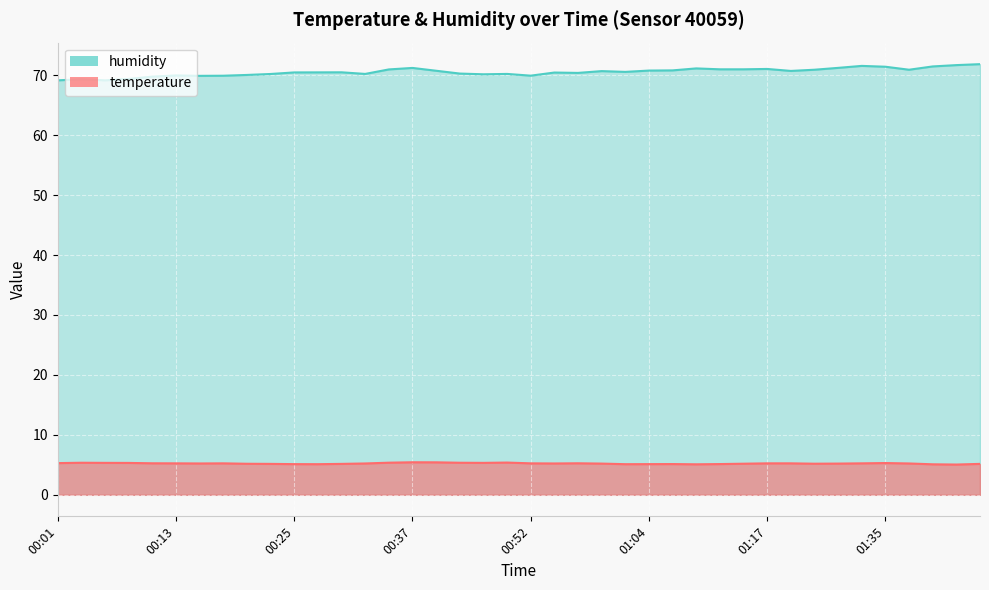

True or false: temperature and humidity cross at least once.

False